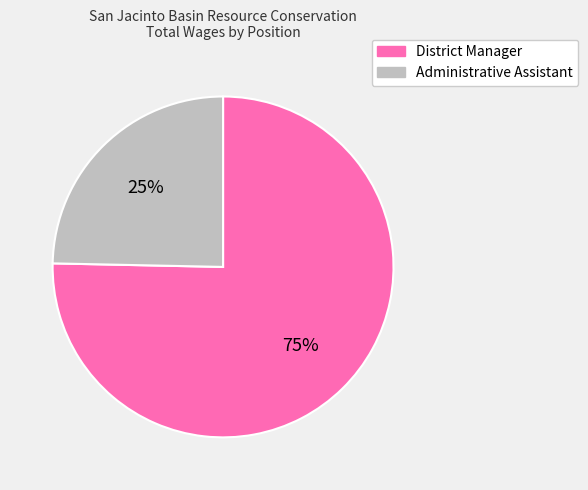

Rank the categories by value from highest to lowest.

District Manager, Administrative Assistant